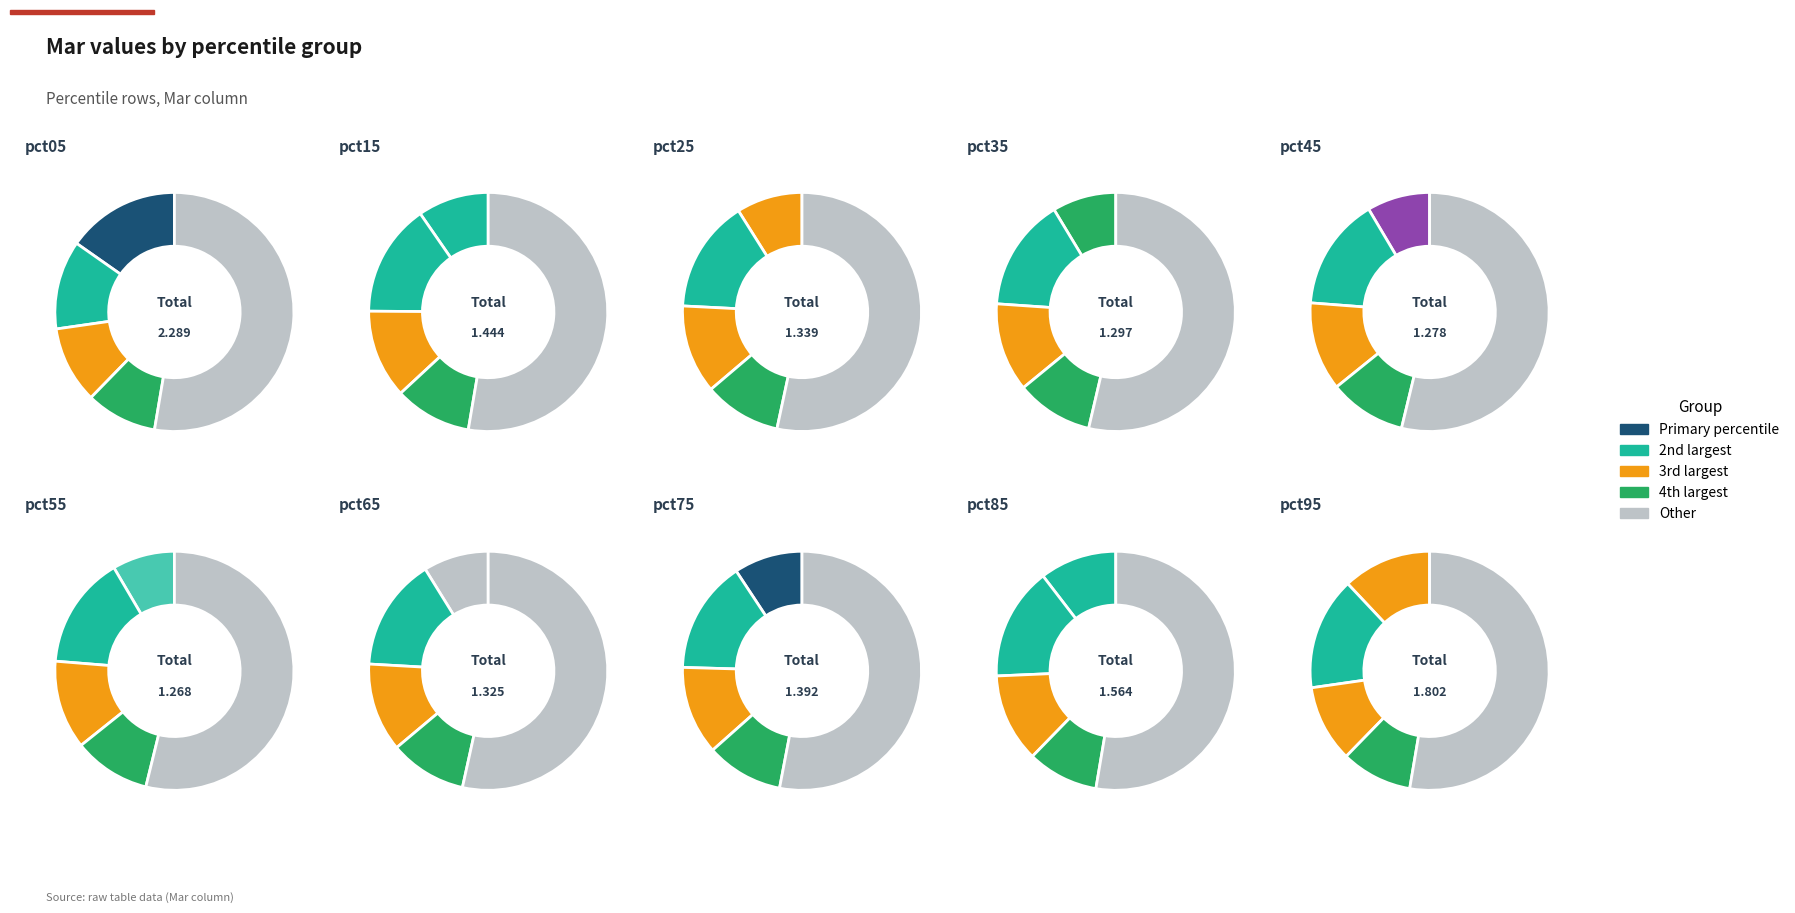

To the nearest percent, what portion does pct55 represent?

8%